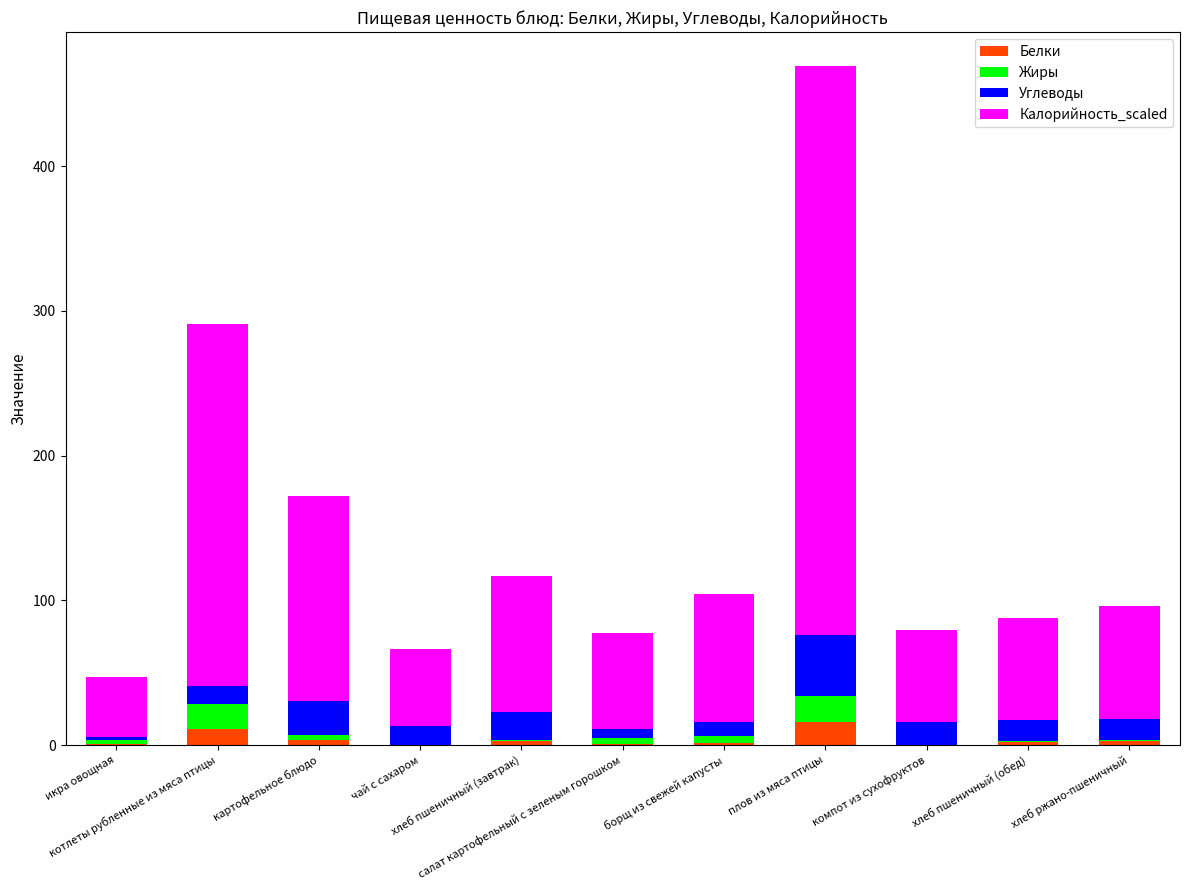

What are all the series names shown in the legend?

Белки, Жиры, Углеводы, Калорийность_scaled